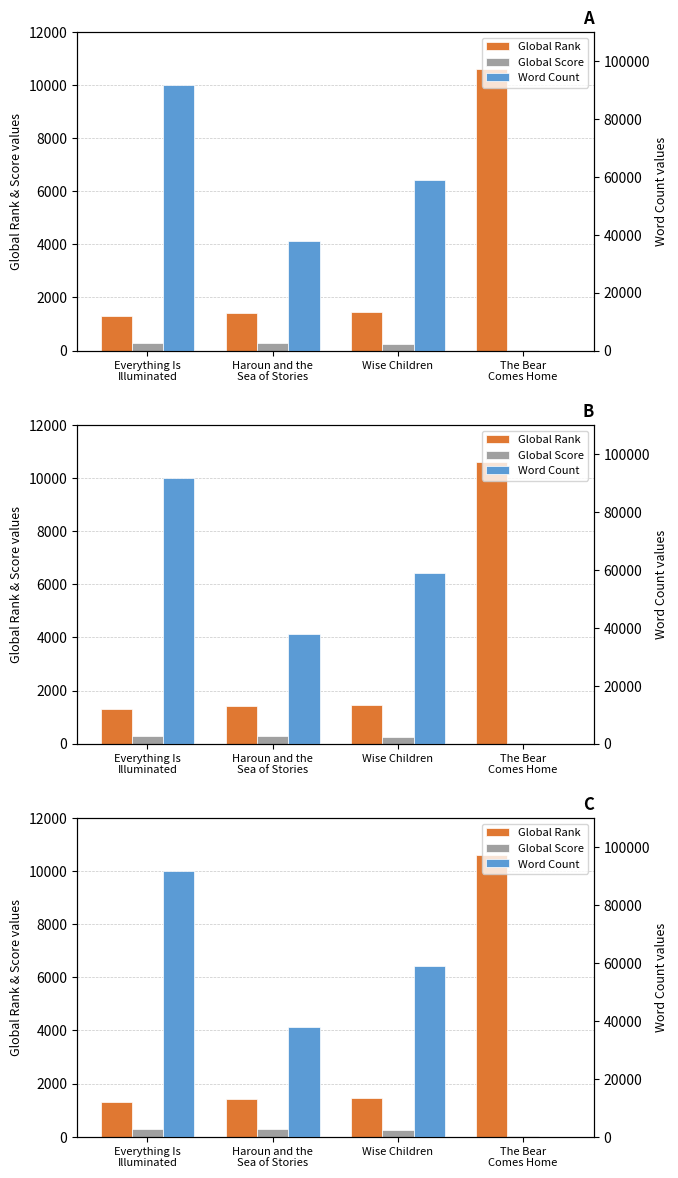

What value does the Global Rank series have at Wise Children?

1463